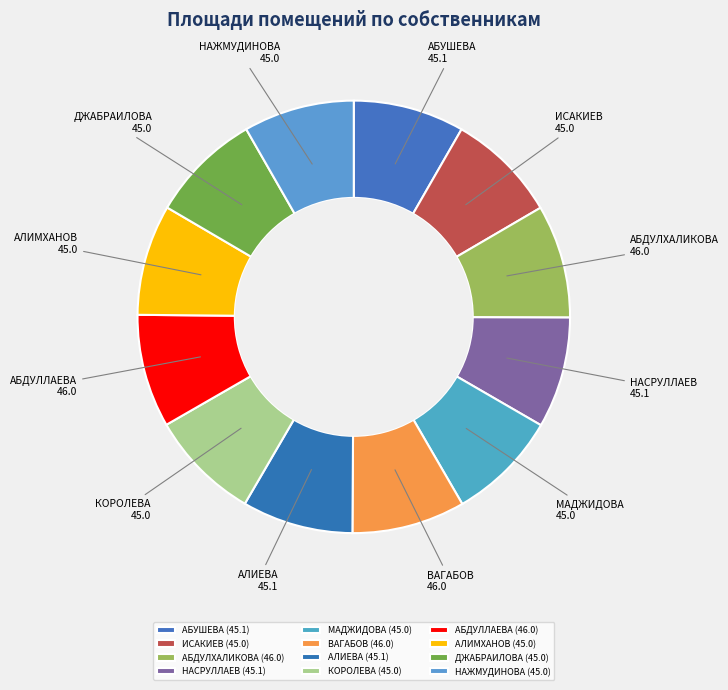

Do АЛИЕВА and АБДУЛЛАЕВА together represent more than half of the pie?

No